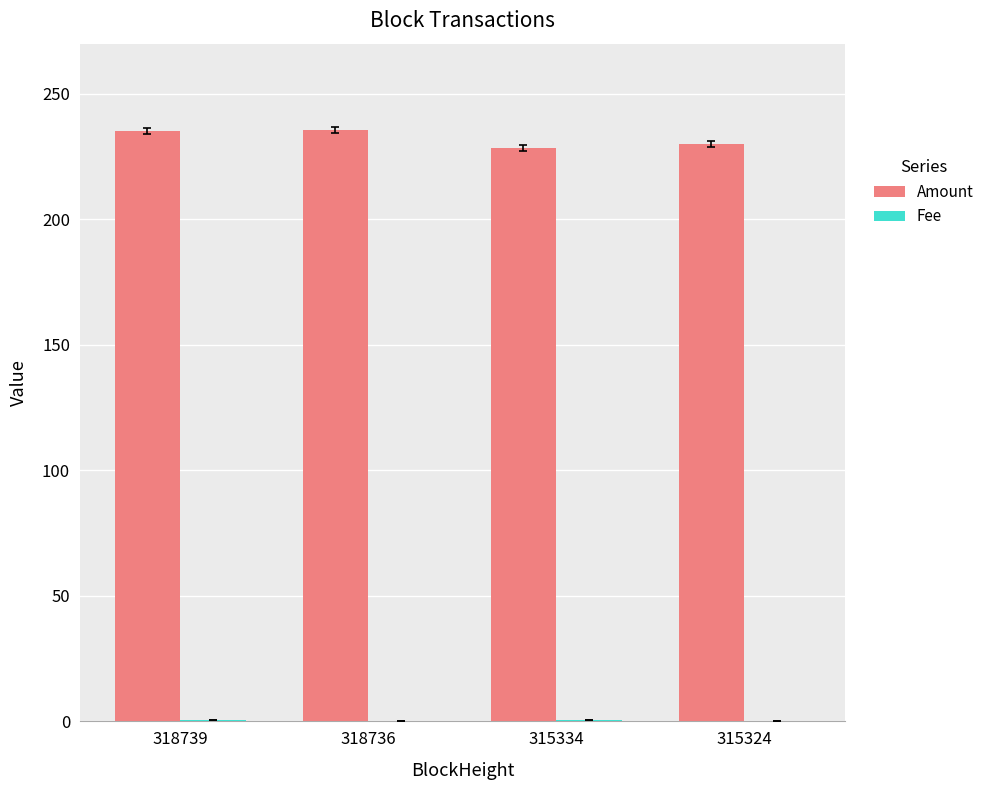

The value of Amount at 315334 is 228.5. True or false?

True